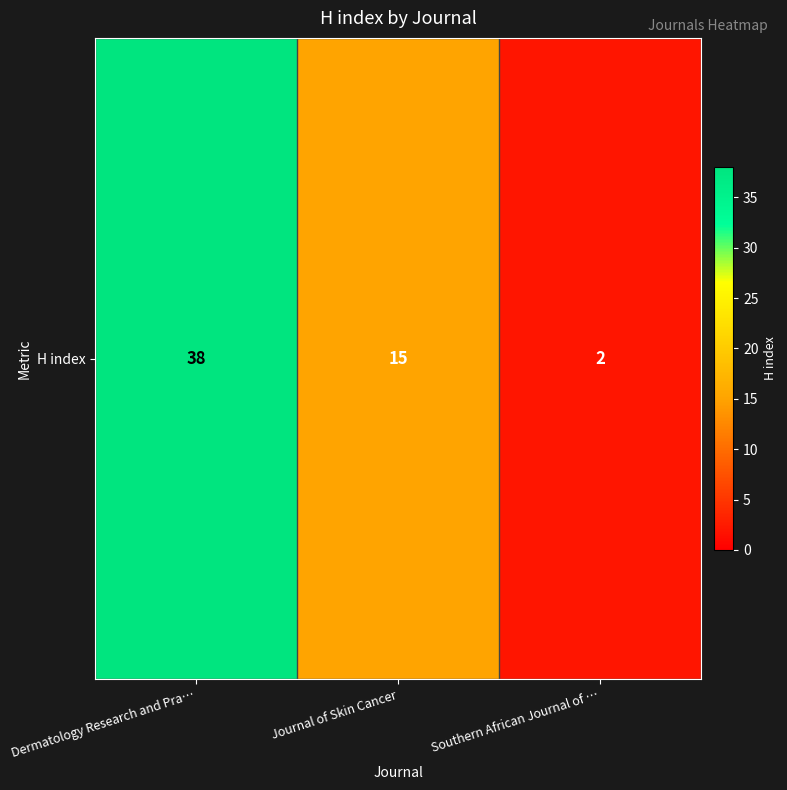

Rank the categories by value from highest to lowest.

Dermatology Research and Pra…, Journal of Skin Cancer, Southern African Journal of …